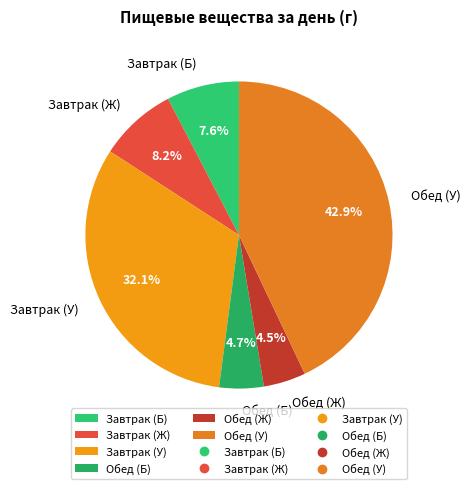

Which slice is the largest?

Обед (У)